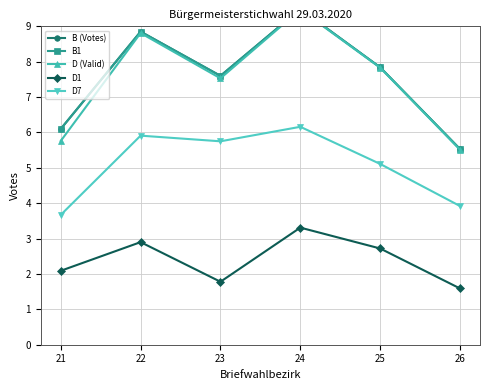

Which has a higher value, 26 or 24?

24